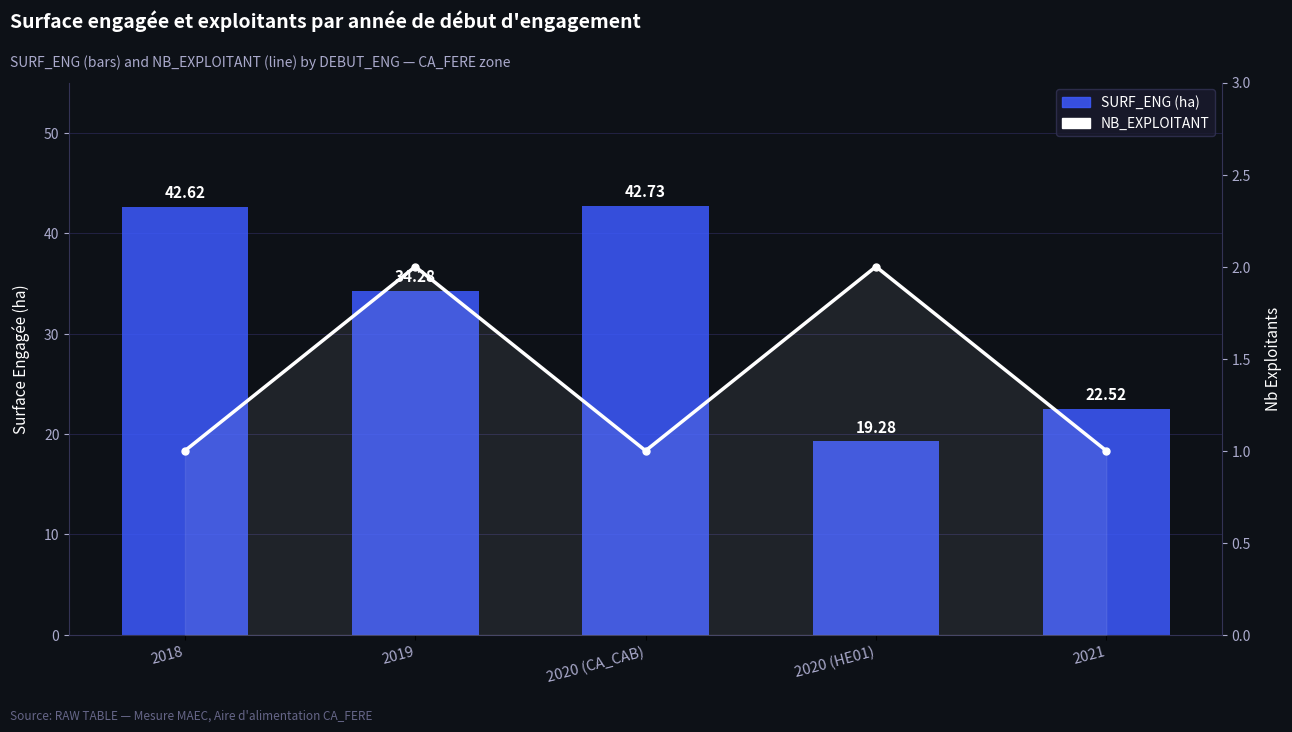

Between 2019 and 2020 (HE01), which series saw the biggest shift?

SURF_ENG